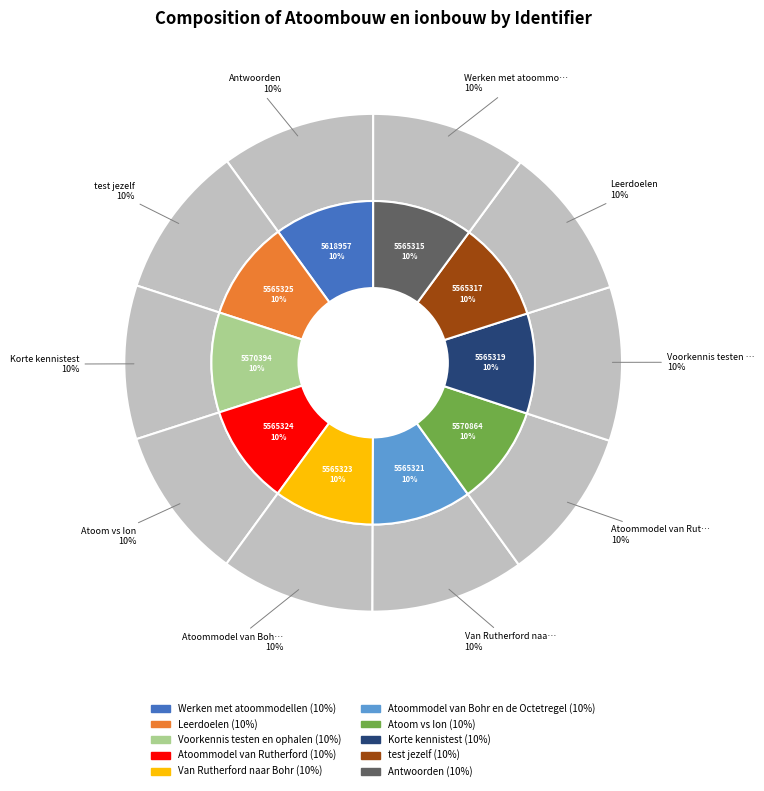

Rank the categories by value from lowest to highest.

Werken met atoommodellen, Leerdoelen, Voorkennis testen en ophalen, Van Rutherford naar Bohr, Atoommodel van Bohr en de Octetregel, Atoom vs Ion, test jezelf, Korte kennistest, Atoommodel van Rutherford, Antwoorden